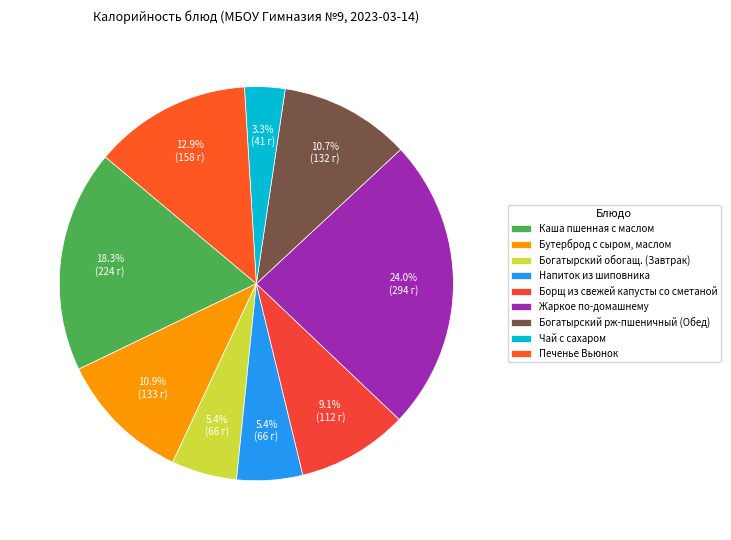

The Жаркое по-домашнему slice represents 24% of the pie. True or false?

True